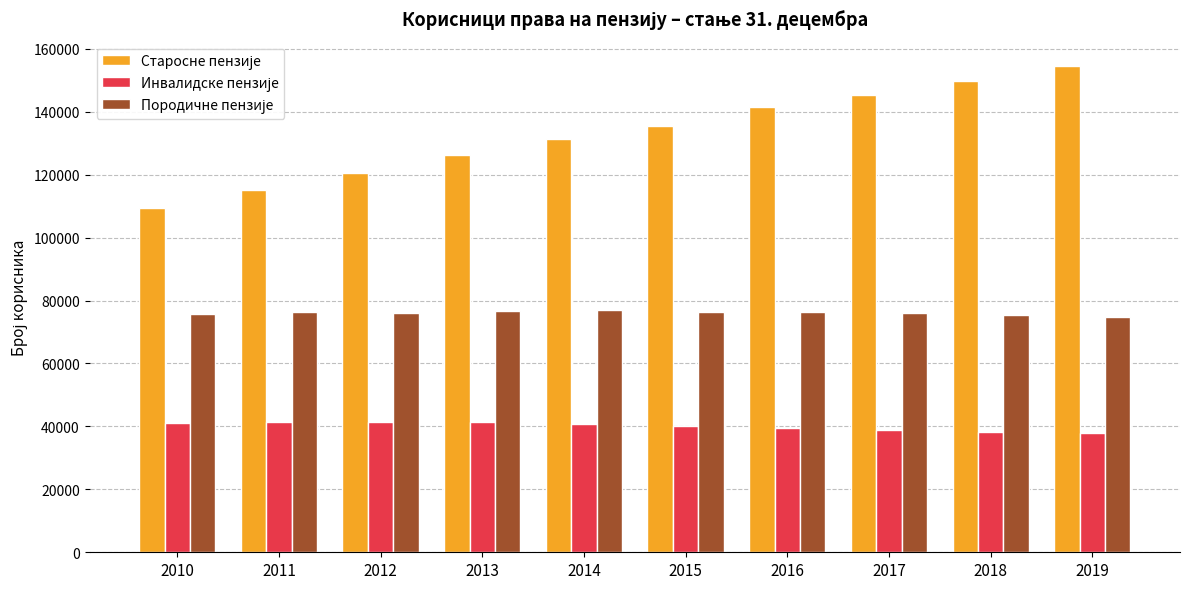

What is the difference between the highest and lowest values at 2010?

68547